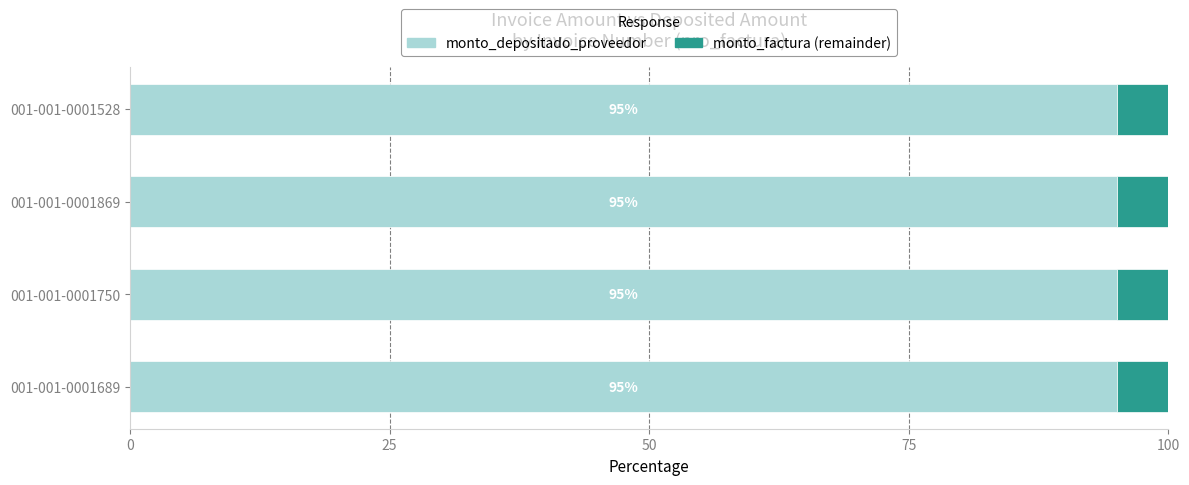

What is the total value across all series at 001-001-0001750?

100.0